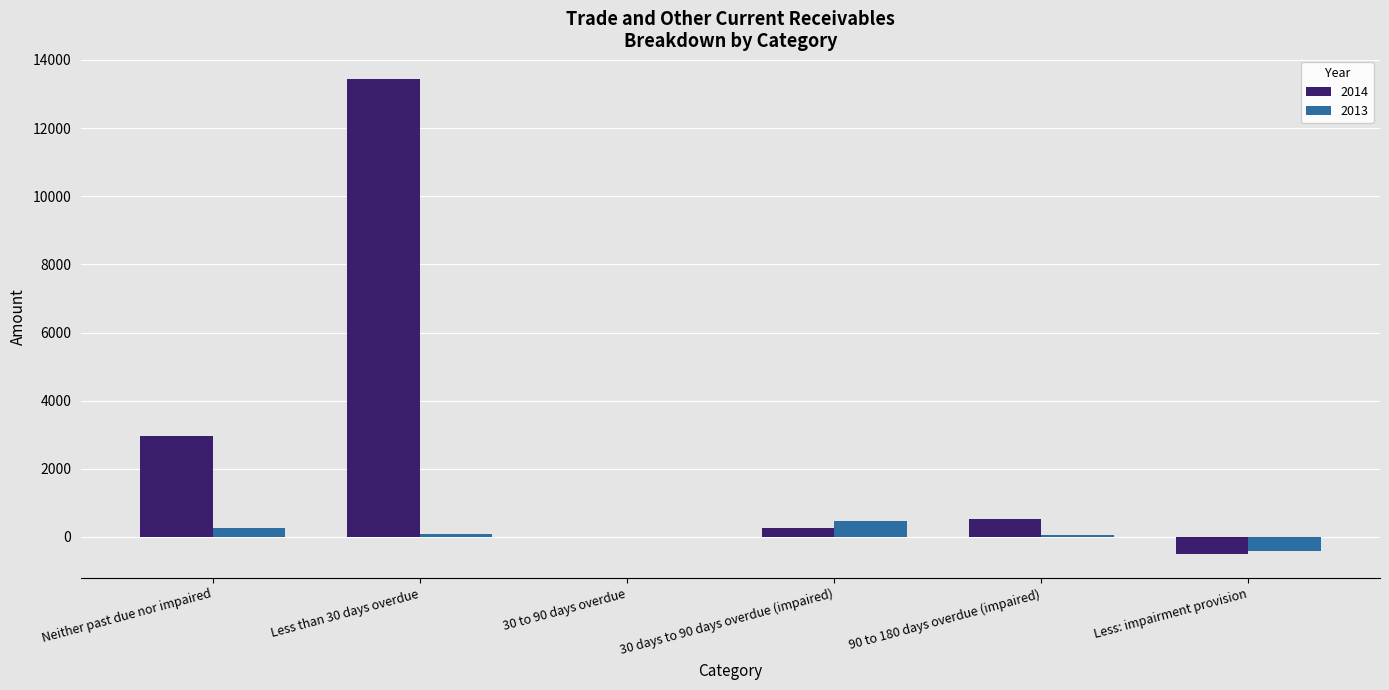

What is the sum of all 2014 values?

16669.3